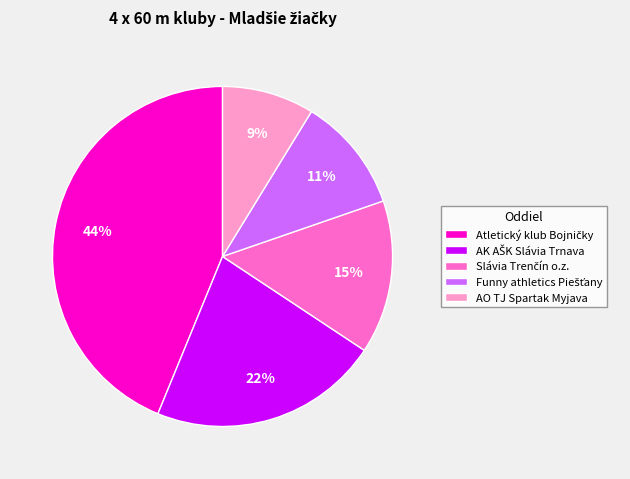

Which category has the smallest portion of the pie?

AO TJ Spartak Myjava